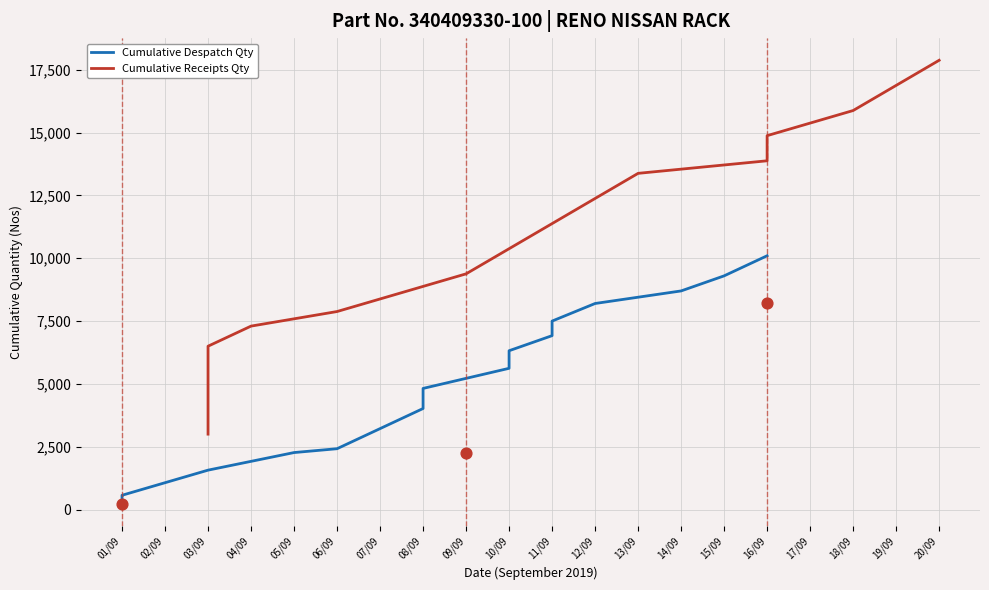

What is the change in value from 11/09 to 15/09?

+1800